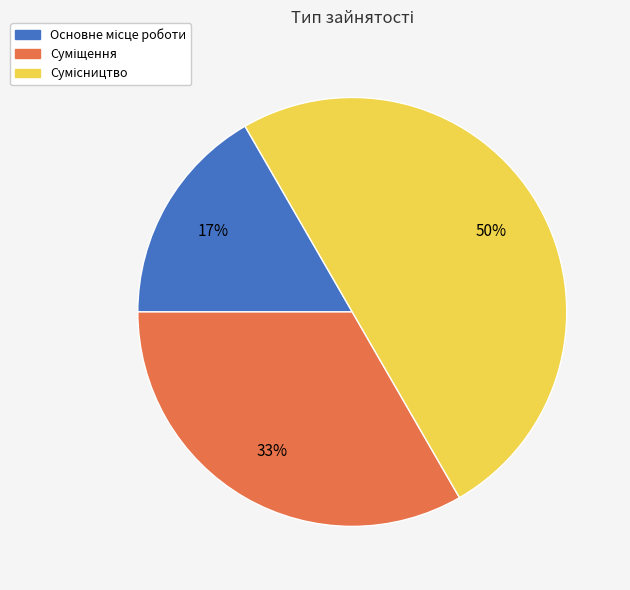

To the nearest percent, what is the difference between the largest and smallest slice percentages?

33%